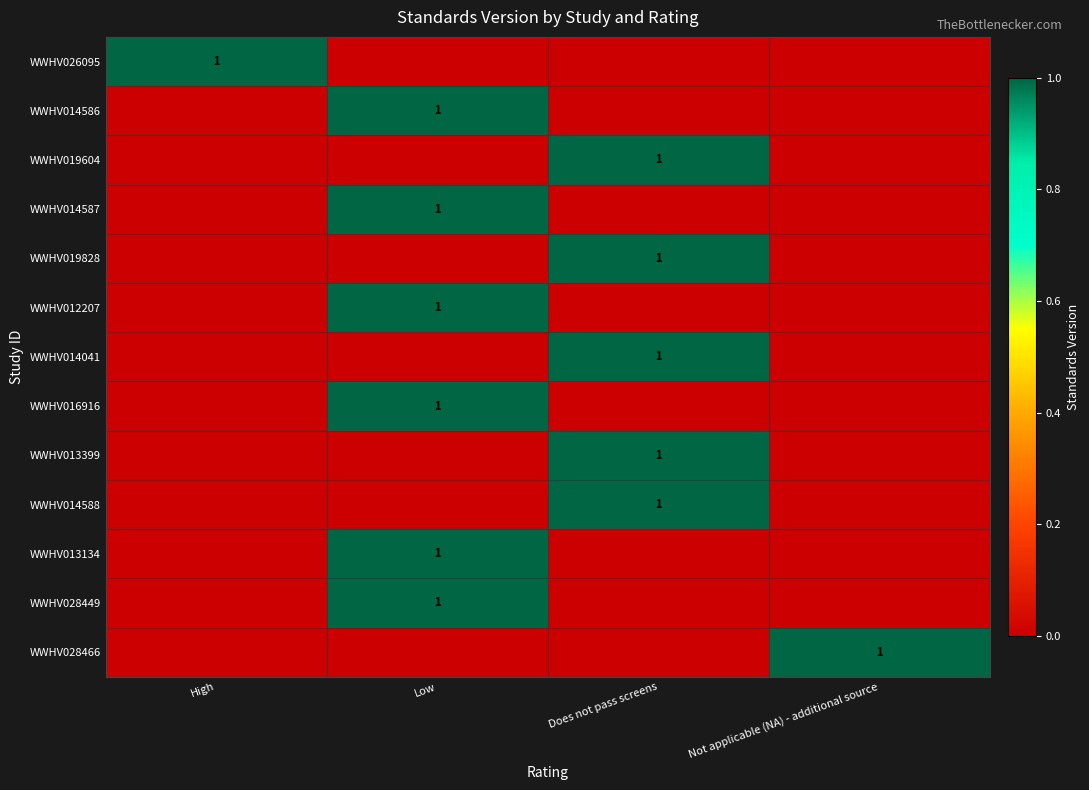

True or false: WWHV026095 has a value of 1 at High.

True